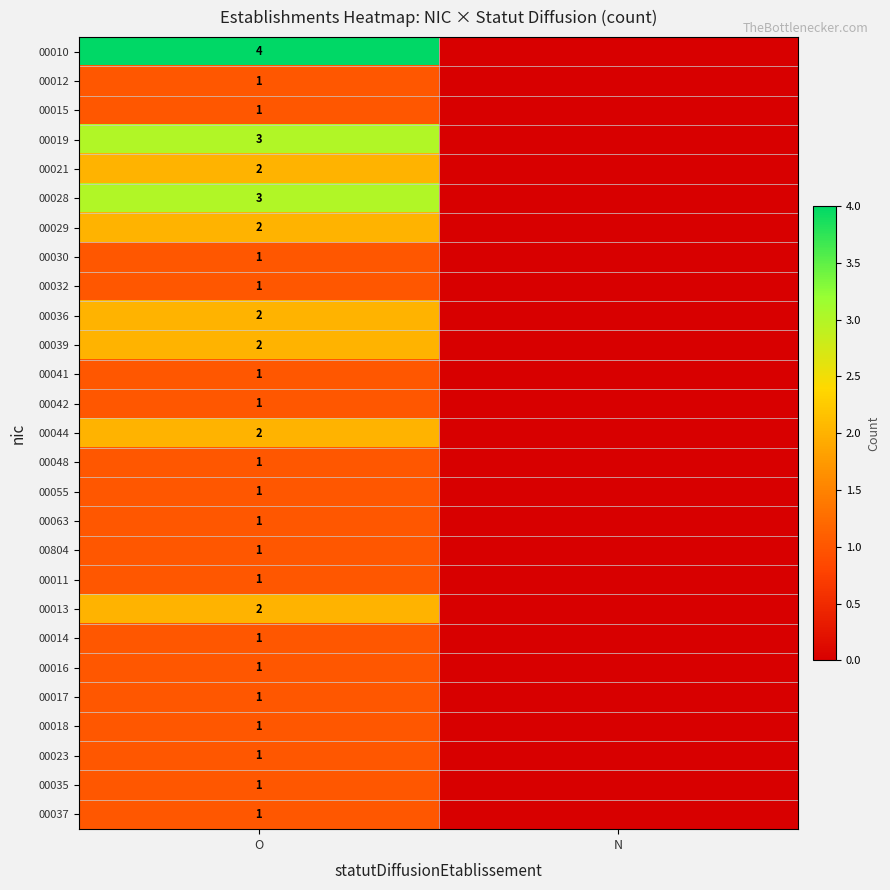

Count the number of categories in the chart.

2